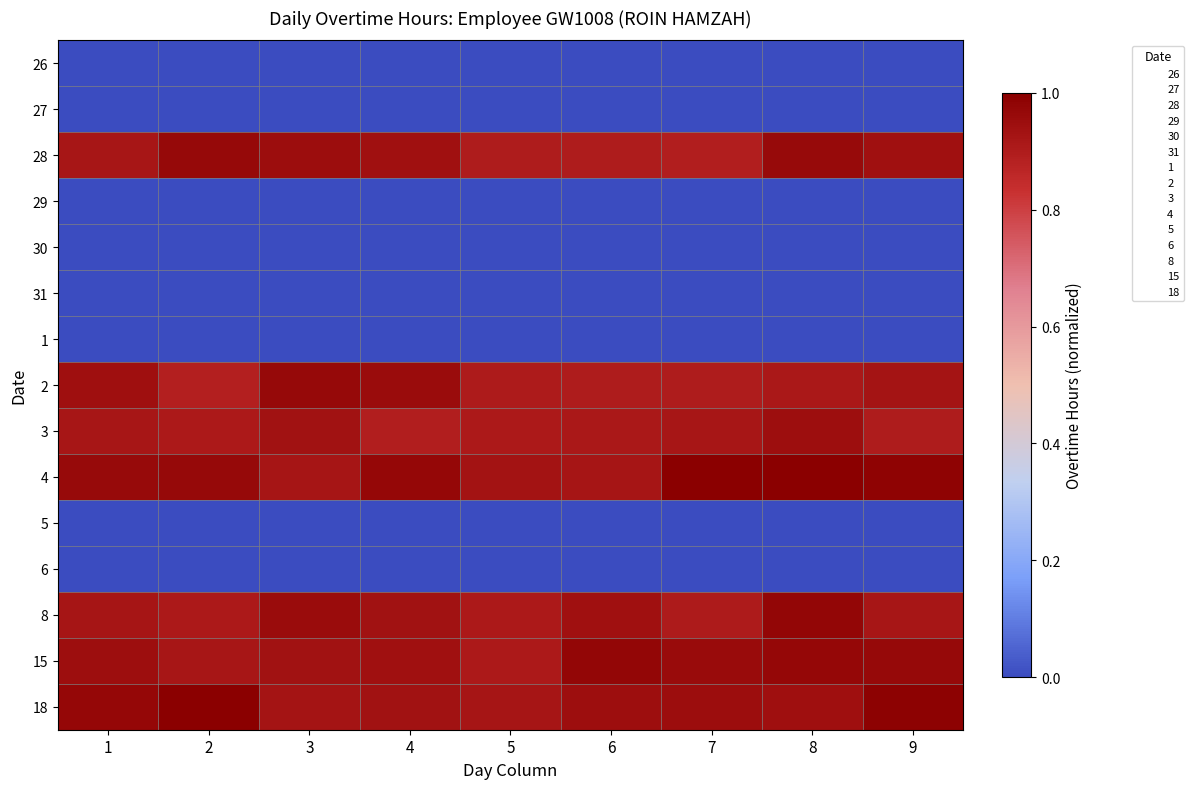

Reading left to right, what are all the values shown in this chart?

26: 1=0.0	2=0.0	3=0.0	4=0.0	5=0.0	6=0.0	7=0.0	8=0.0	9=0.0
27: 1=0.0	2=0.0	3=0.0	4=0.0	5=0.0	6=0.0	7=0.0	8=0.0	9=0.0
28: 1=0.9	2=1.0	3=1.0	4=0.9	5=0.9	6=0.9	7=0.9	8=1.0	9=0.9
29: 1=0.0	2=0.0	3=0.0	4=0.0	5=0.0	6=0.0	7=0.0	8=0.0	9=0.0
30: 1=0.0	2=0.0	3=0.0	4=0.0	5=0.0	6=0.0	7=0.0	8=0.0	9=0.0
31: 1=0.0	2=0.0	3=0.0	4=0.0	5=0.0	6=0.0	7=0.0	8=0.0	9=0.0
1: 1=0.0	2=0.0	3=0.0	4=0.0	5=0.0	6=0.0	7=0.0	8=0.0	9=0.0
2: 1=0.9	2=0.9	3=1.0	4=1.0	5=0.9	6=0.9	7=0.9	8=0.9	9=0.9
3: 1=0.9	2=0.9	3=0.9	4=0.9	5=0.9	6=0.9	7=0.9	8=0.9	9=0.9
4: 1=1.0	2=1.0	3=0.9	4=1.0	5=0.9	6=0.9	7=1.0	8=1.0	9=1.0
5: 1=0.0	2=0.0	3=0.0	4=0.0	5=0.0	6=0.0	7=0.0	8=0.0	9=0.0
6: 1=0.0	2=0.0	3=0.0	4=0.0	5=0.0	6=0.0	7=0.0	8=0.0	9=0.0
8: 1=0.9	2=0.9	3=1.0	4=0.9	5=0.9	6=0.9	7=0.9	8=1.0	9=0.9
15: 1=0.9	2=0.9	3=0.9	4=0.9	5=0.9	6=1.0	7=1.0	8=1.0	9=1.0
18: 1=1.0	2=1.0	3=0.9	4=0.9	5=0.9	6=0.9	7=1.0	8=0.9	9=1.0